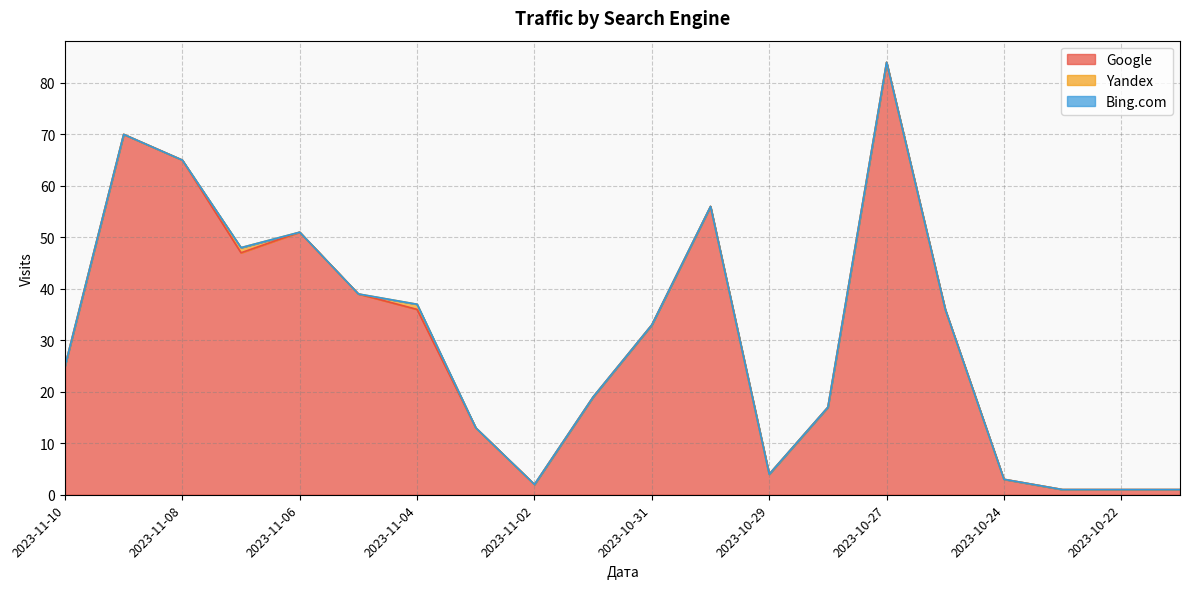

What is the minimum value for Google?

1